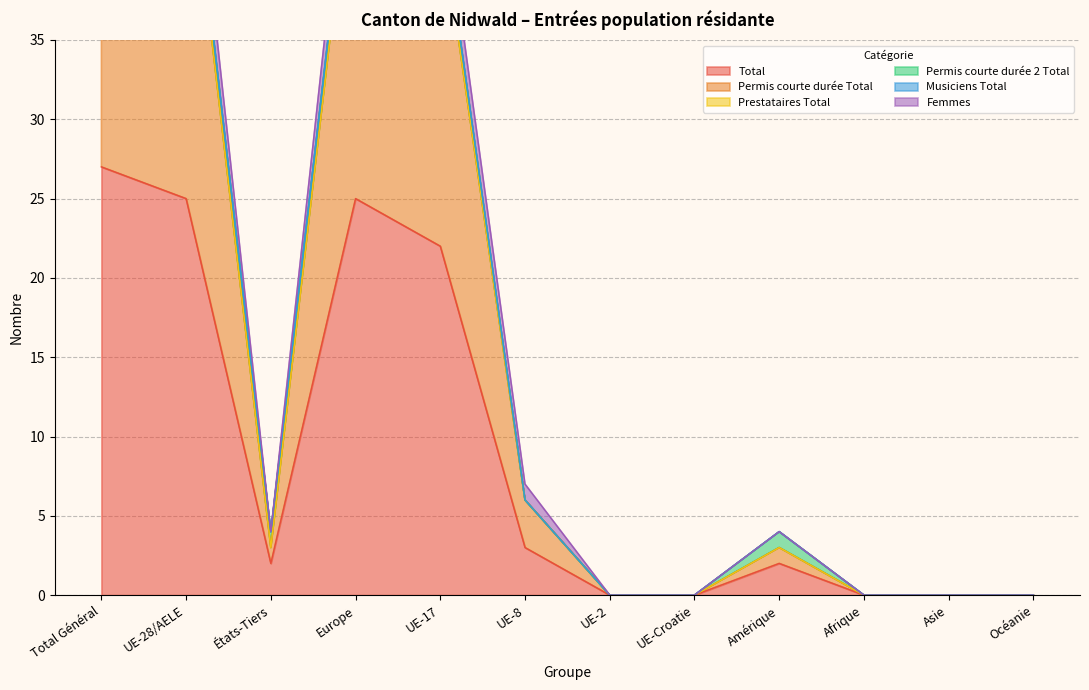

What is the greatest value displayed?

57